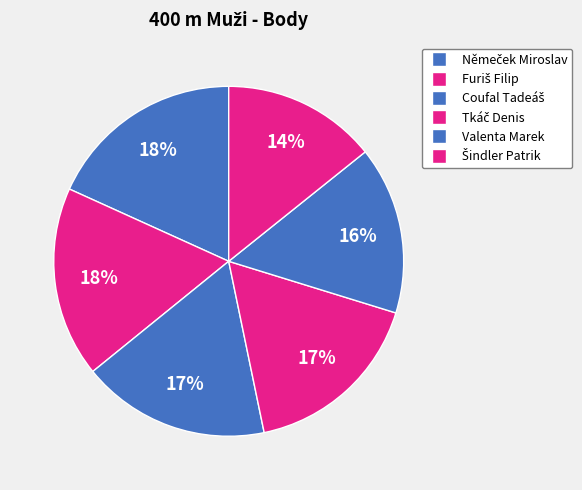

How many slices are in this pie chart?

6